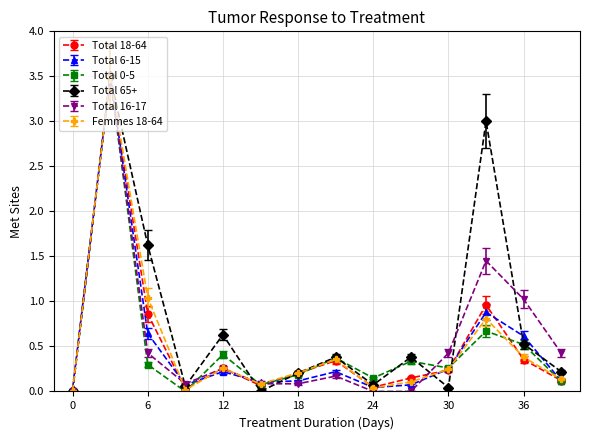

How many interior local peaks does the Total 6-15 series have?

4